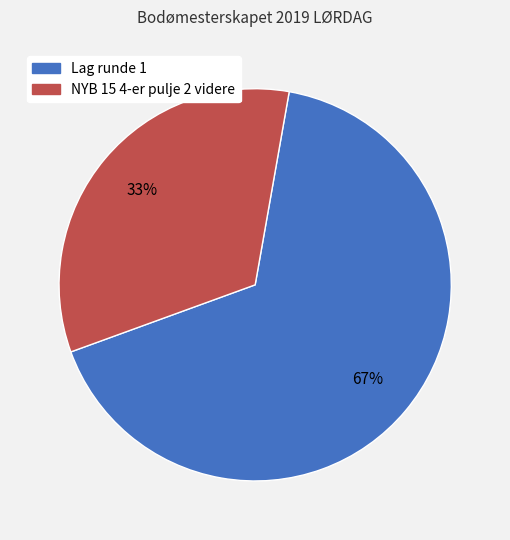

Is it true that Lag runde 1 is 79% of the pie?

False